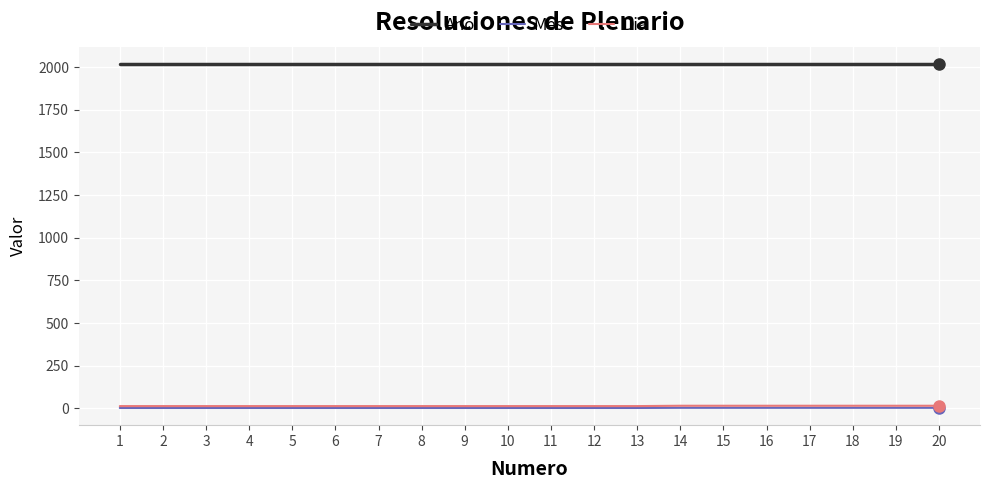

Which series has the largest total across all categories?

Ano